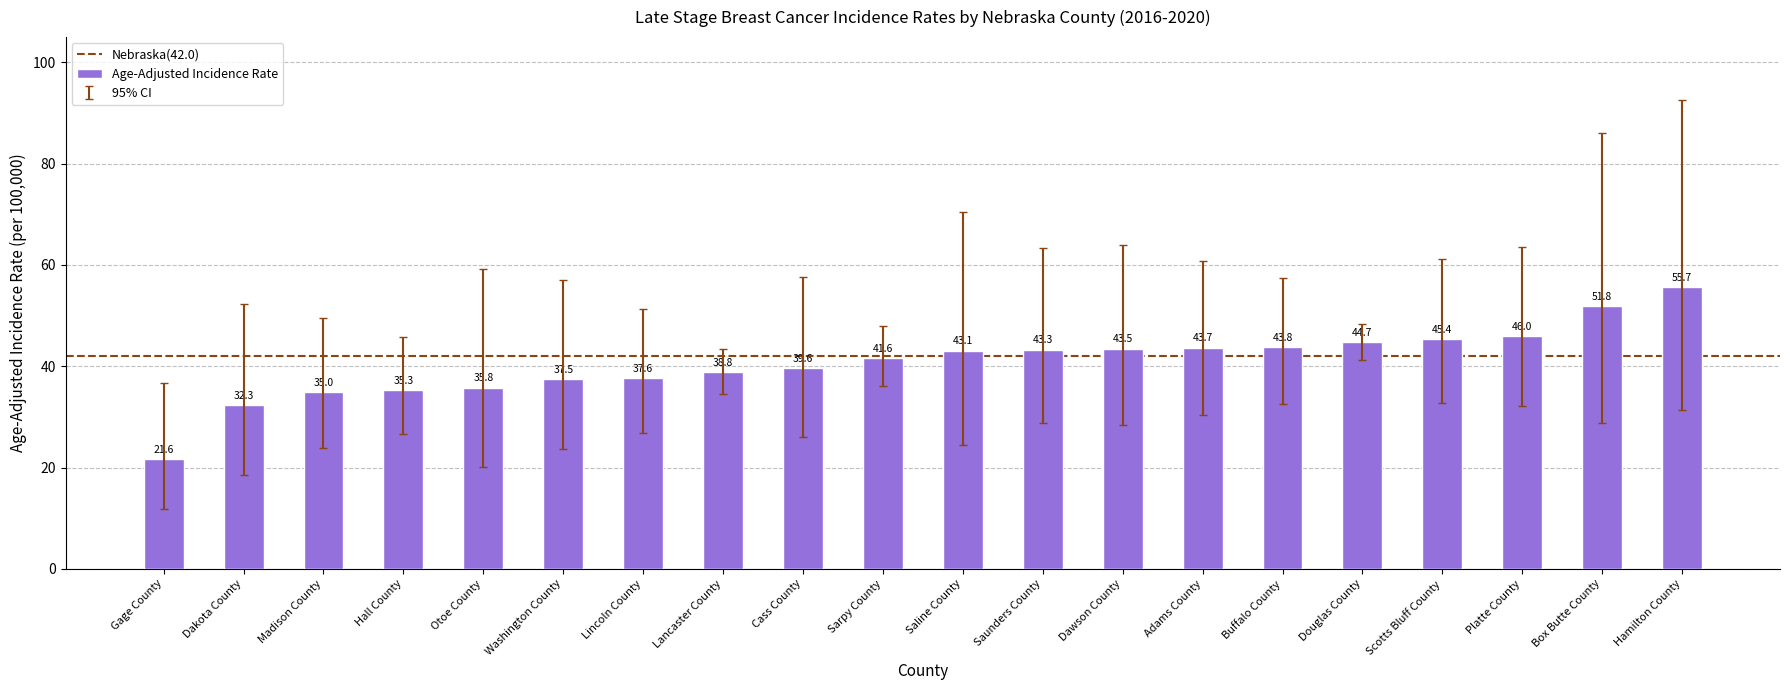

Rank the categories by value from highest to lowest.

Hamilton County, Box Butte County, Platte County, Scotts Bluff County, Douglas County, Buffalo County, Adams County, Dawson County, Saunders County, Saline County, Sarpy County, Cass County, Lancaster County, Lincoln County, Washington County, Otoe County, Hall County, Madison County, Dakota County, Gage County